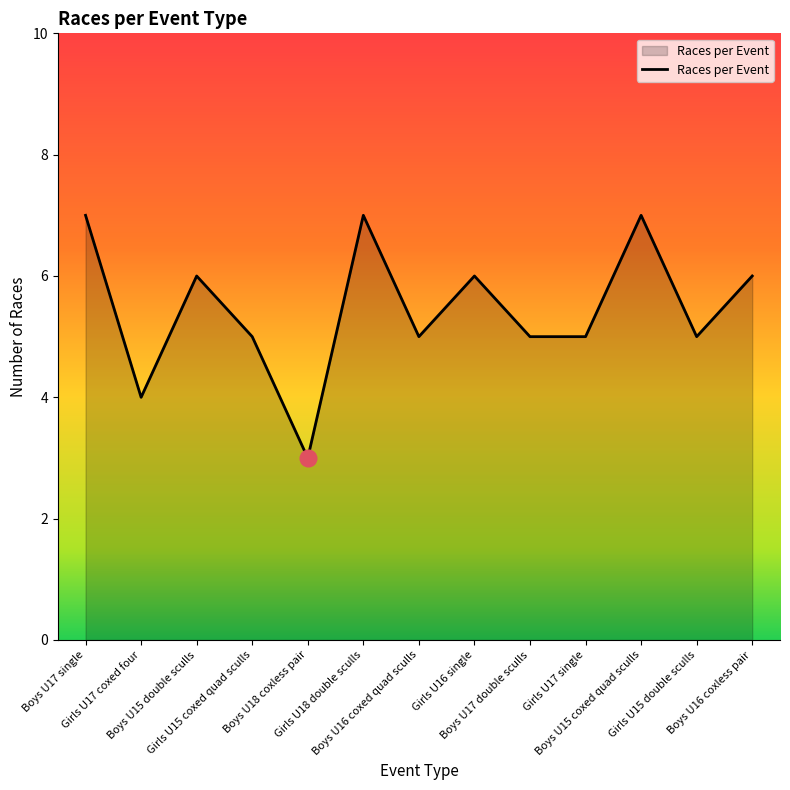

What is the minimum value shown in the chart?

3